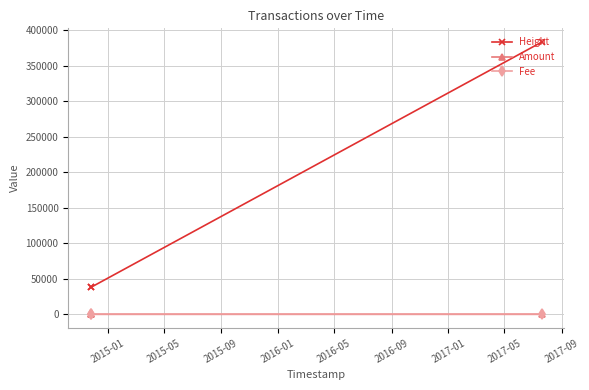

Which series has the largest total across all categories?

Height